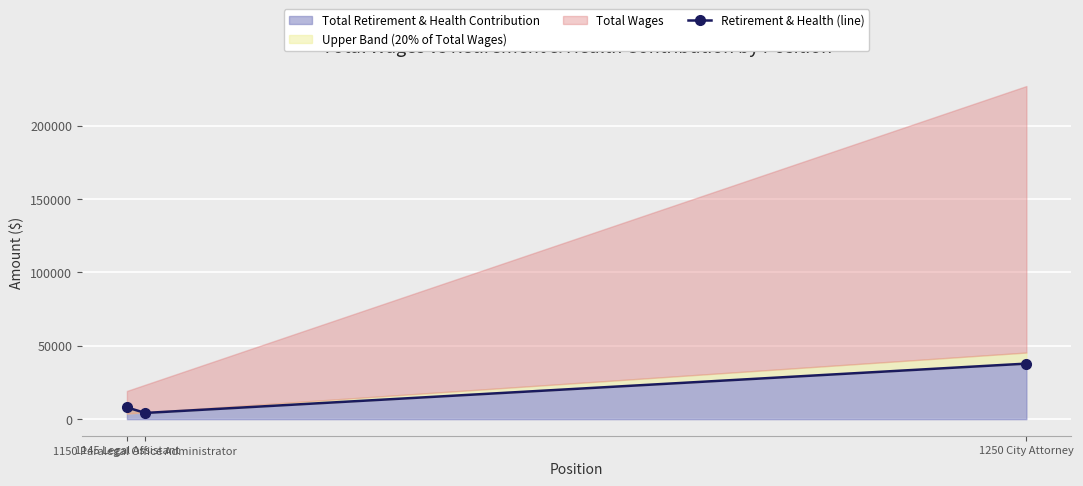

What is the difference between the maximum and minimum values?

33630